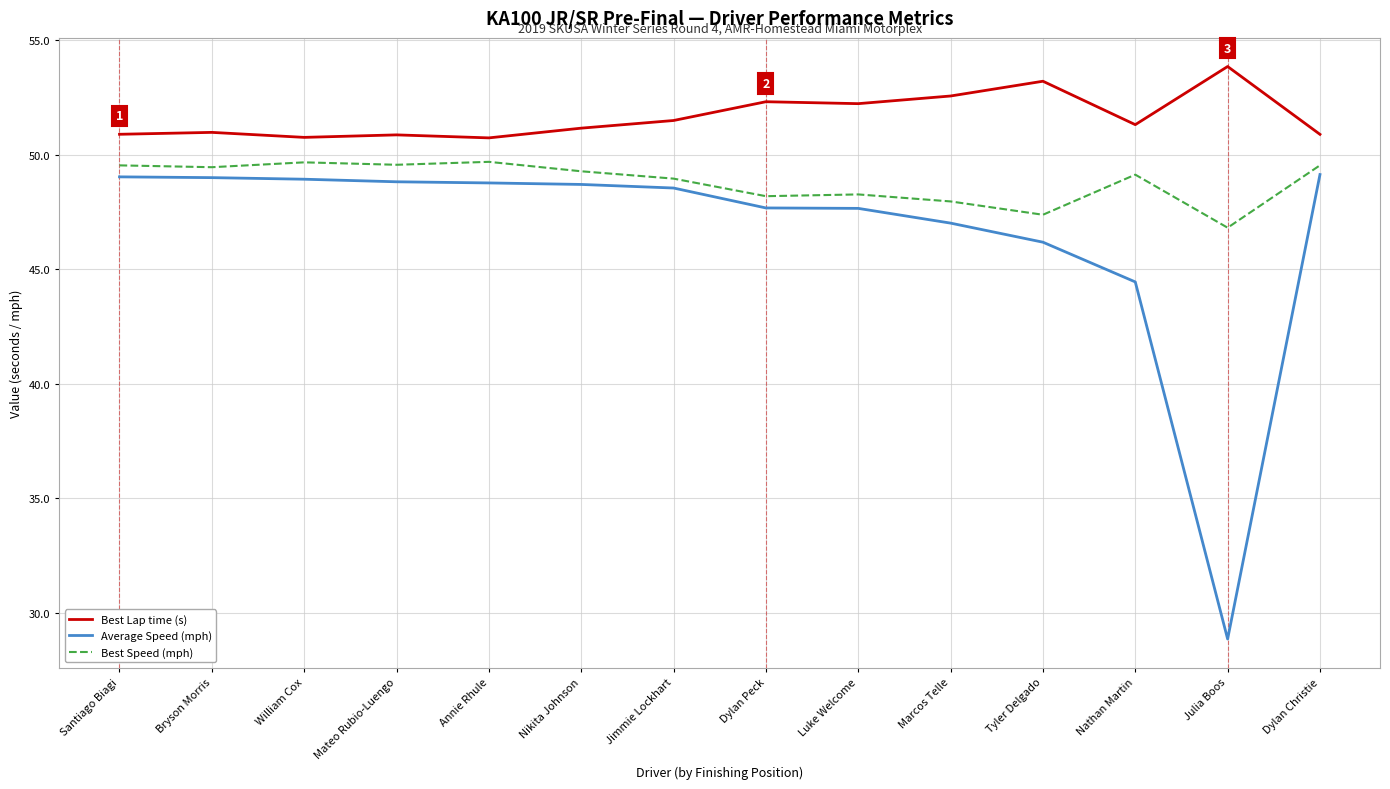

True or false: Best Lap time (s) and Best Speed (mph) cross at least once.

False